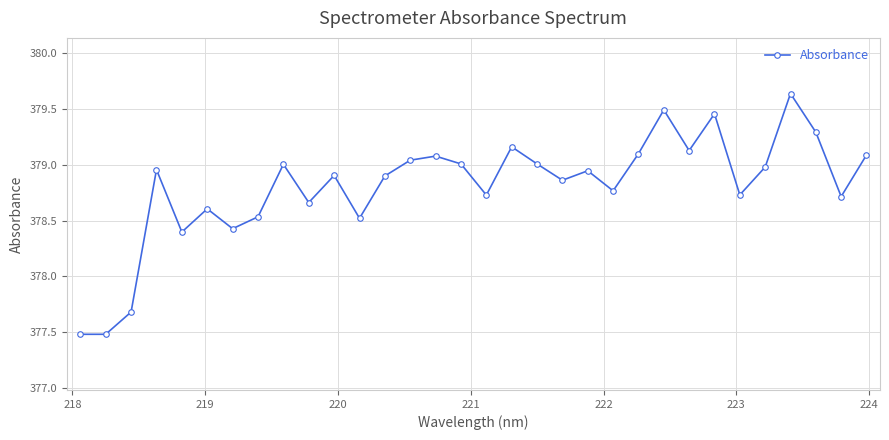

What is the minimum value shown in the chart?

377.5